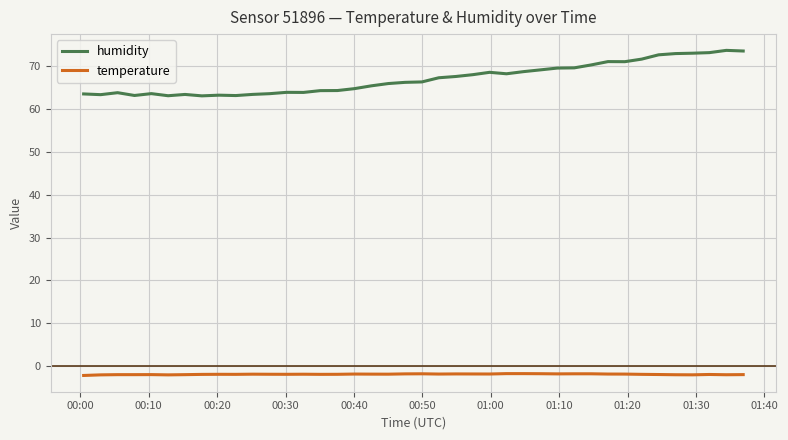

Which series has the largest total across all categories?

humidity